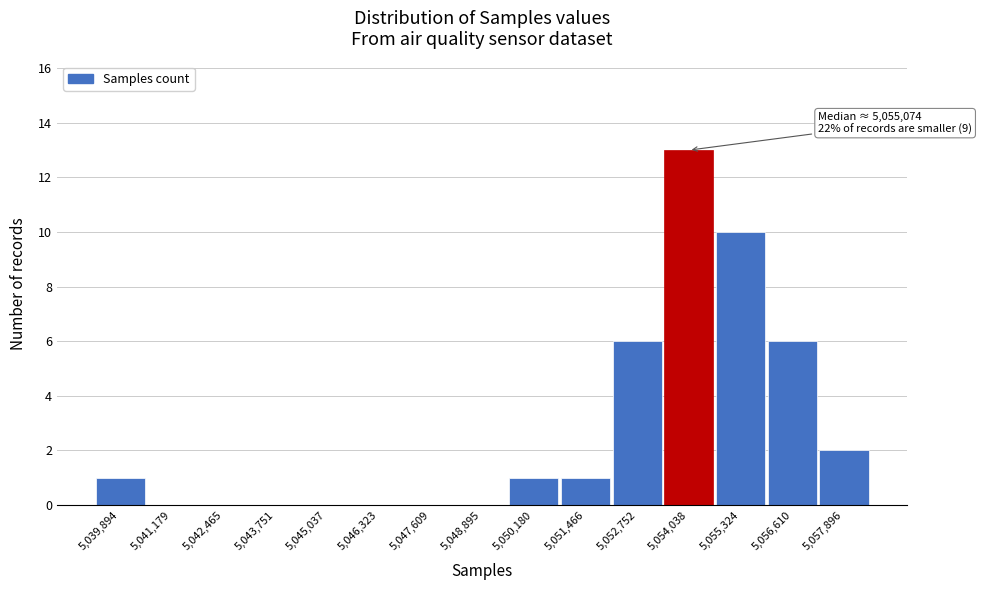

Reading left to right, transcribe all the data shown in this chart.

5,039,894=1	5,041,179=0	5,042,465=0	5,043,751=0	5,045,037=0	5,046,323=0	5,047,609=0	5,048,895=0	5,050,180=1	5,051,466=1	5,052,752=6	5,054,038=13	5,055,324=10	5,056,610=6	5,057,896=2